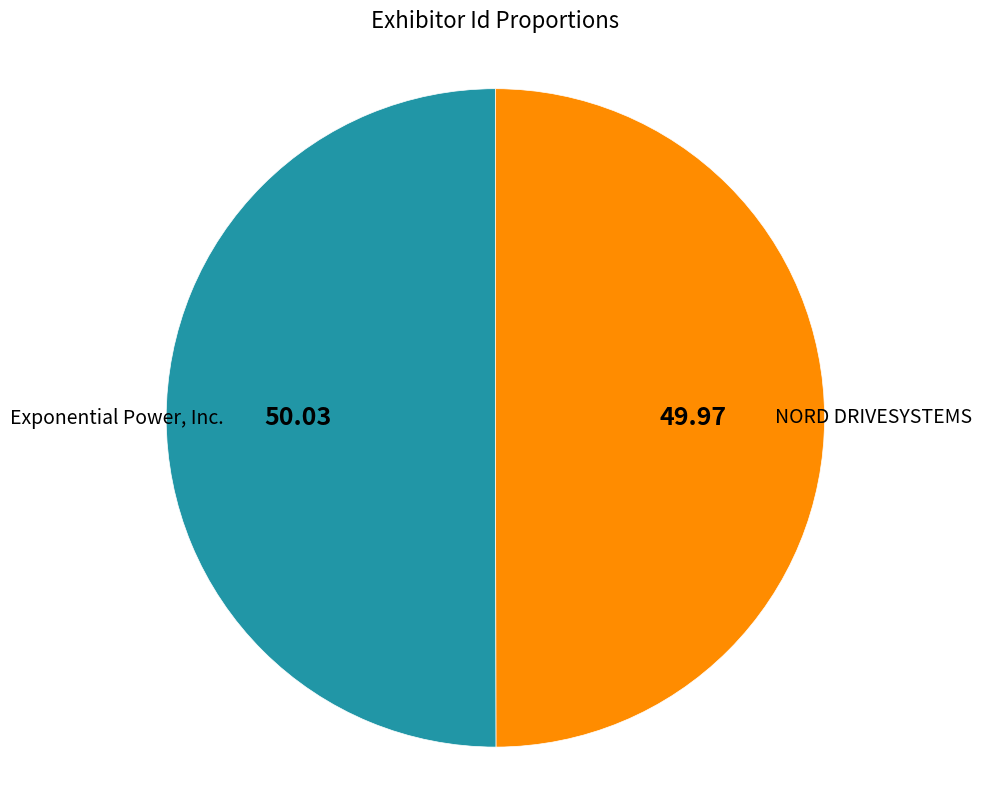

Combined, do Exponential Power, Inc. and NORD DRIVESYSTEMS account for over 50%?

Yes